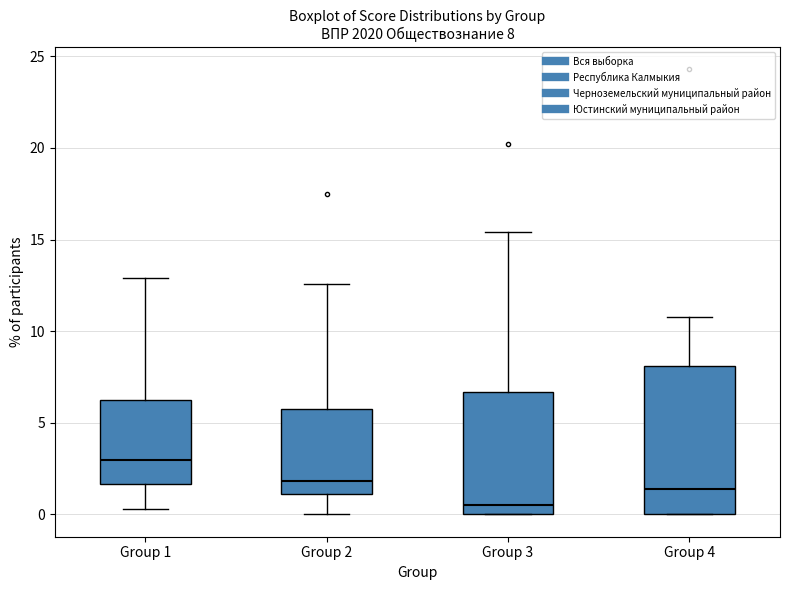

Which box has the highest median line?

Group 1